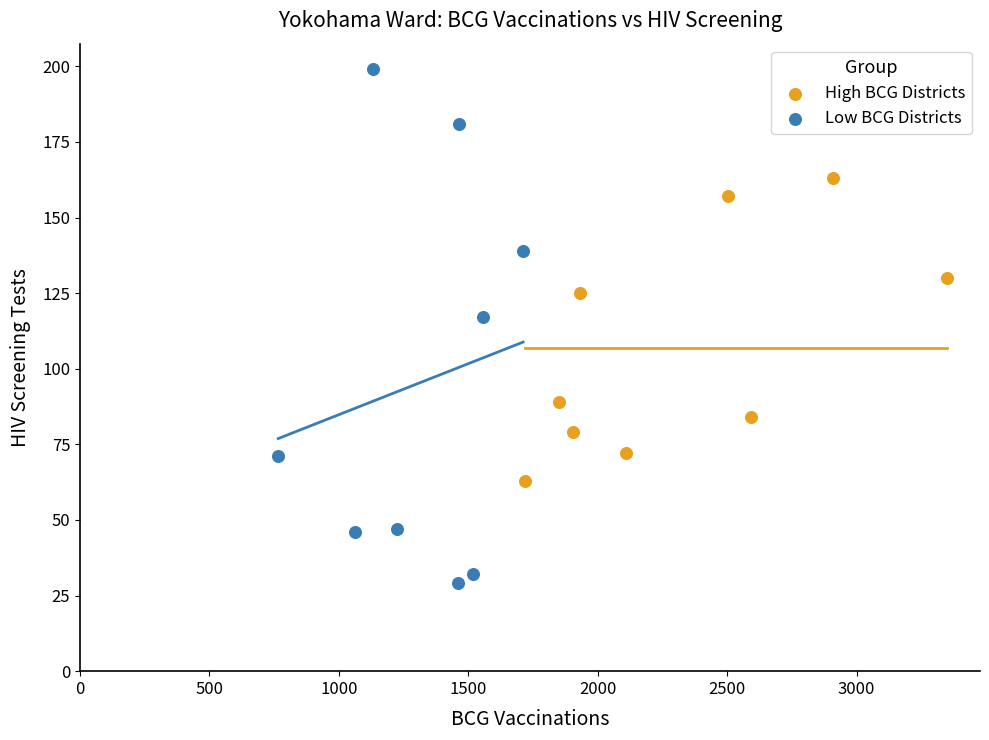

Which series contains the highest Y value?

Low BCG Districts